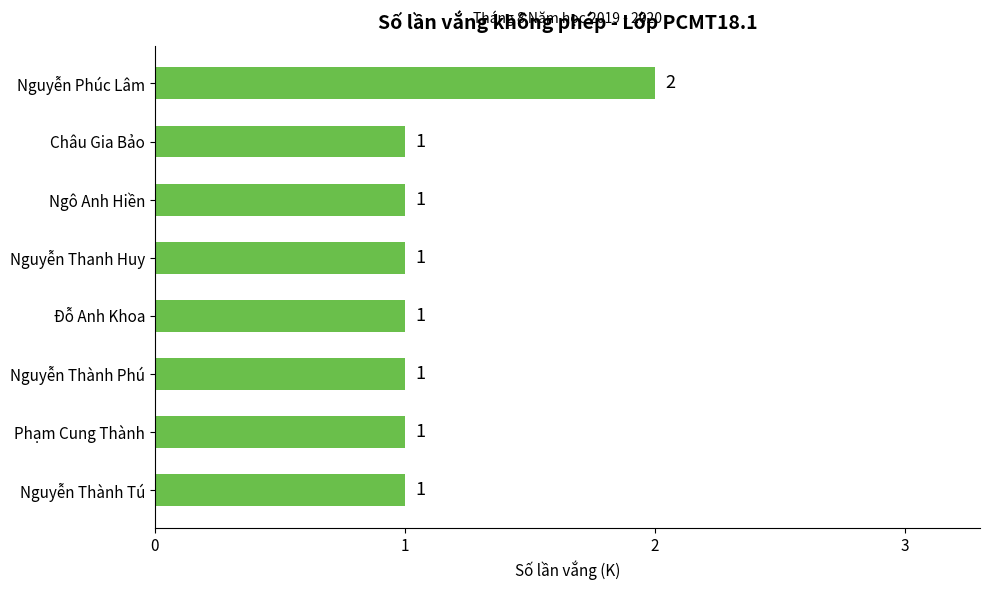

Between Nguyễn Thành Phú and Nguyễn Phúc Lâm, which is larger?

Nguyễn Phúc Lâm